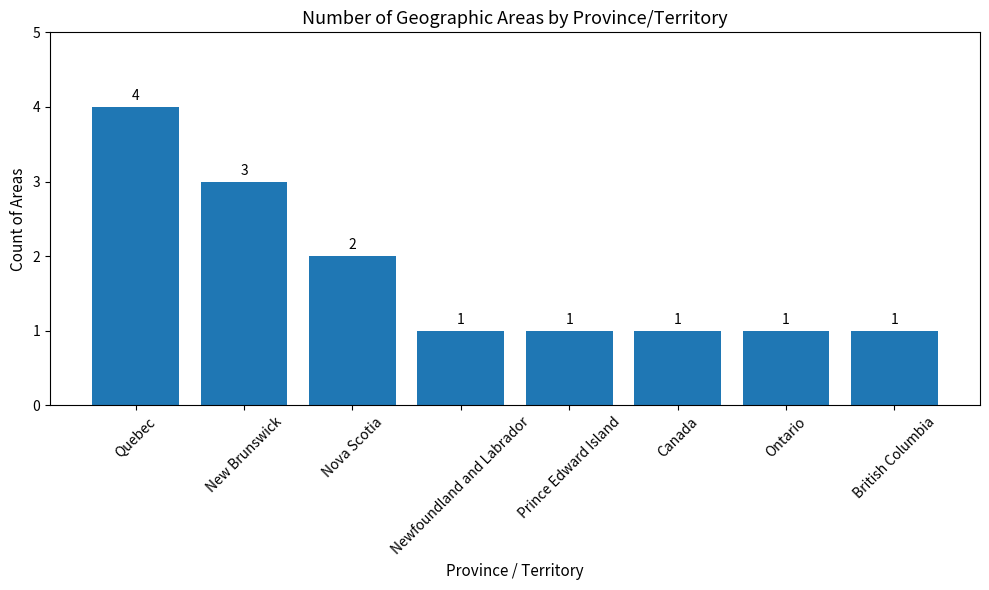

What is the difference between the maximum and minimum values?

3